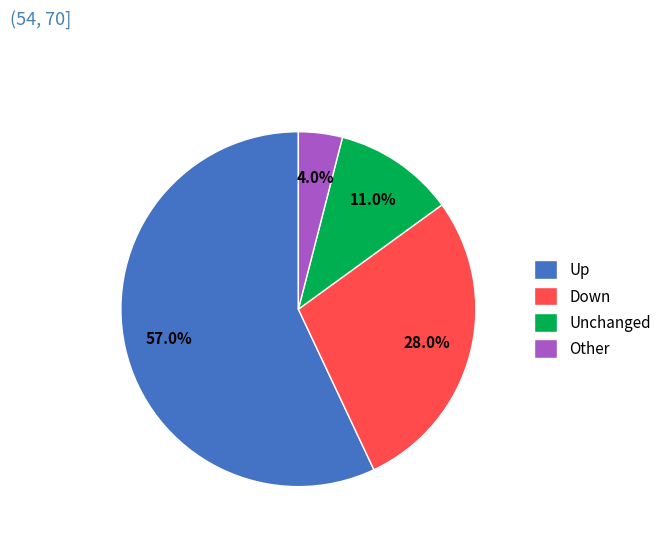

Rank the categories by value from highest to lowest.

Up, Down, Unchanged, Other